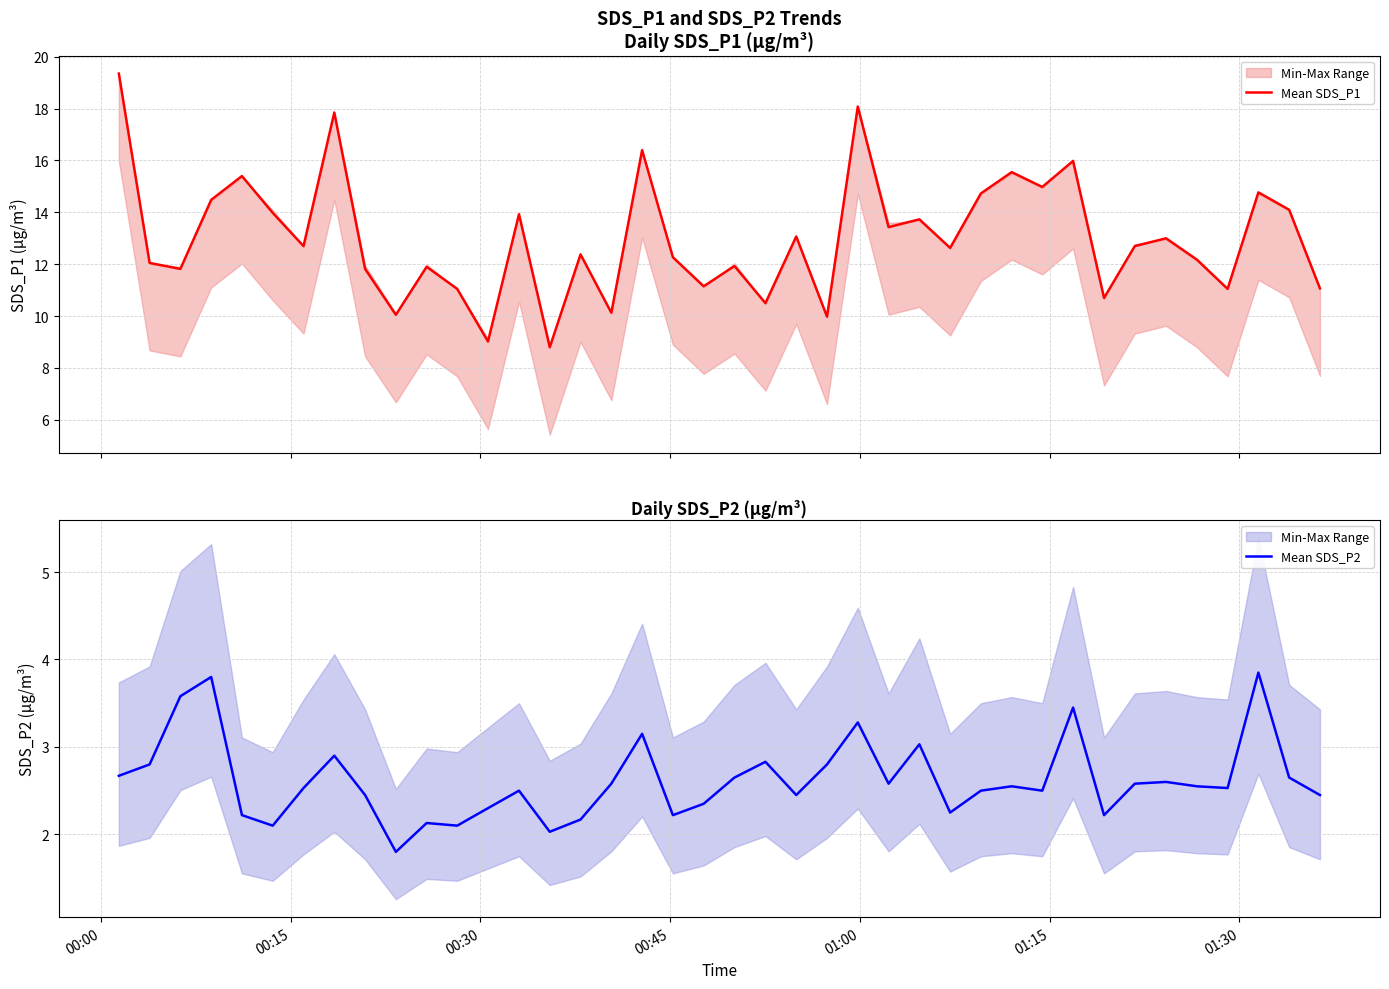

What is the value of the Mean SDS_P1 point at the 5th from the left?

15.4